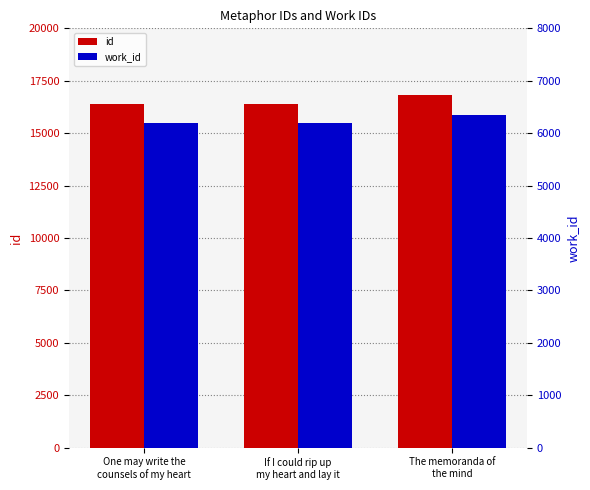

What is the sum of all id values?

49575